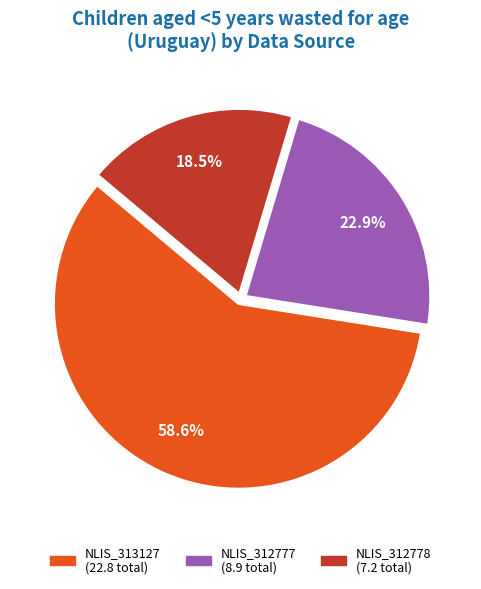

Is there a majority slice in this chart?

Yes